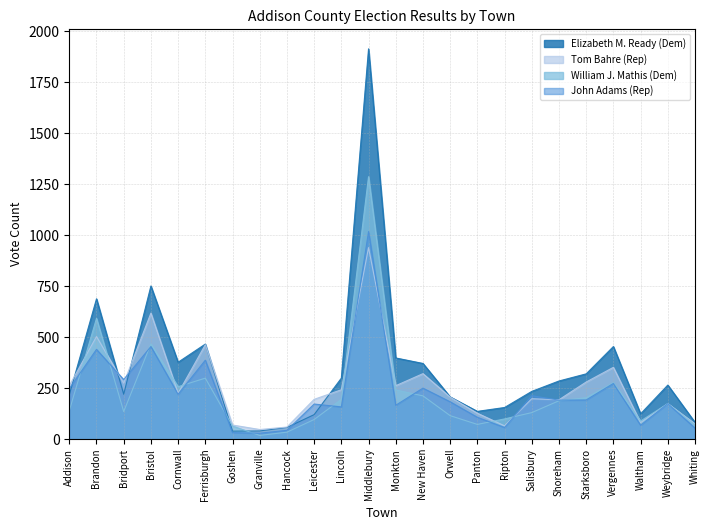

What is the difference between the second highest and second lowest values in the Tom Bahre (Rep) series?

559